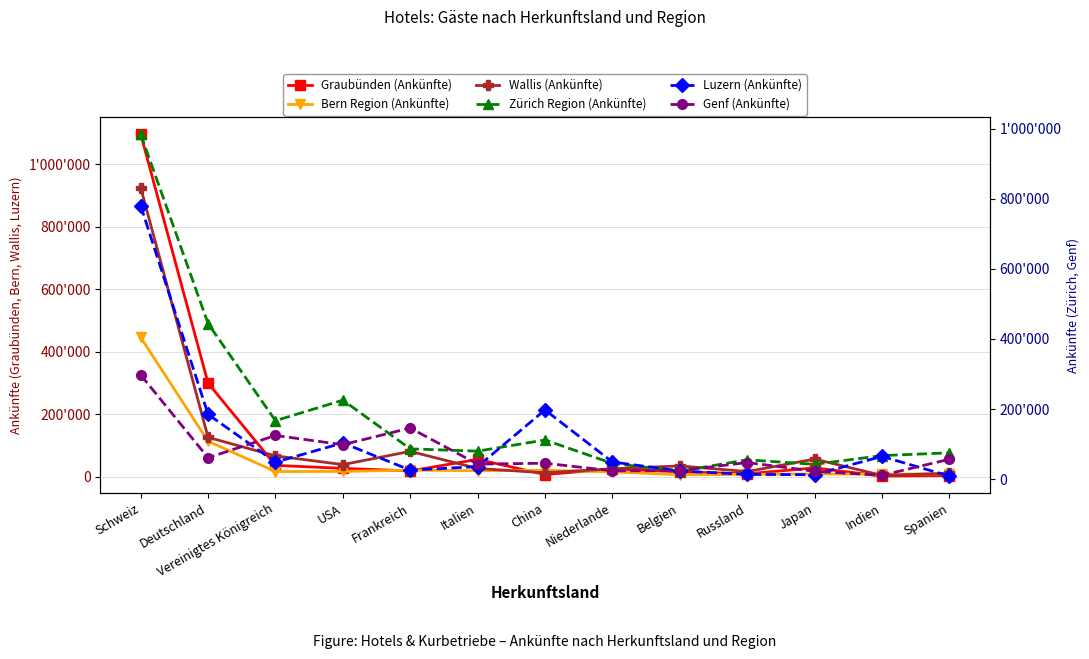

What is the sum of all Luzern (Ankünfte) values?

1547001